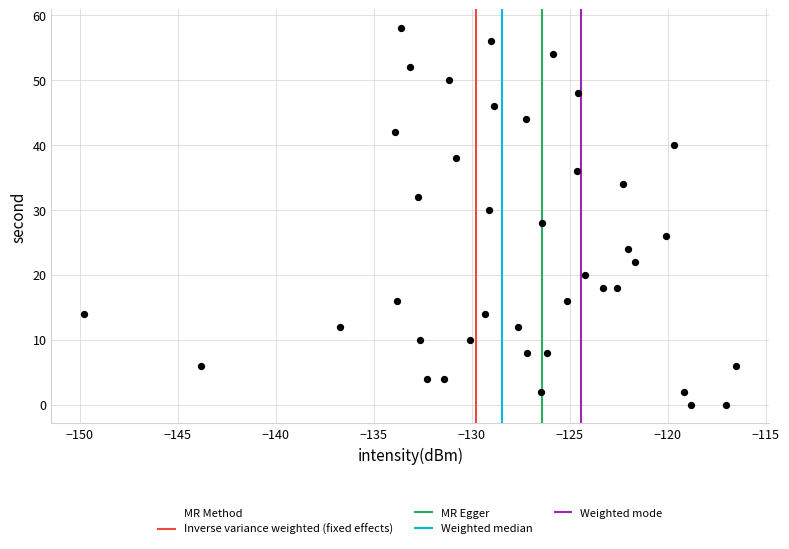

What is the range of Y values (max minus min)?

58